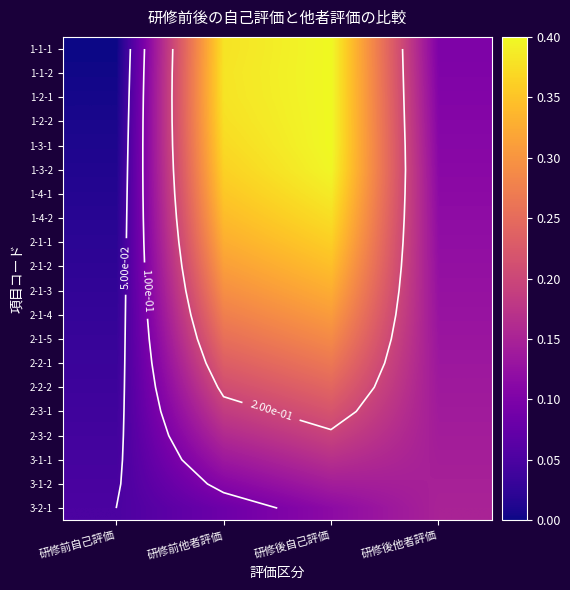

List the series in order of their peak value, lowest first.

3-1-2, 3-2-1, 3-1-1, 2-3-2, 2-3-1, 2-2-2, 2-2-1, 2-1-5, 2-1-4, 2-1-3, 2-1-2, 2-1-1, 1-4-2, 1-4-1, 1-3-2, 1-1-1, 1-1-2, 1-2-1, 1-2-2, 1-3-1